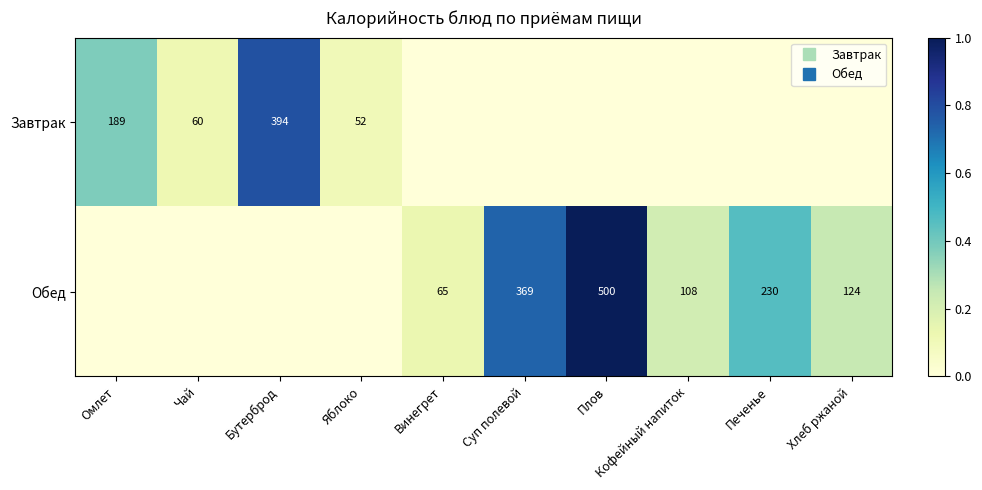

Rank the categories by Обед value from highest to lowest.

Плов, Суп полевой, Печенье, Хлеб ржаной, Кофейный напиток, Винегрет, Омлет, Чай, Бутерброд, Яблоко